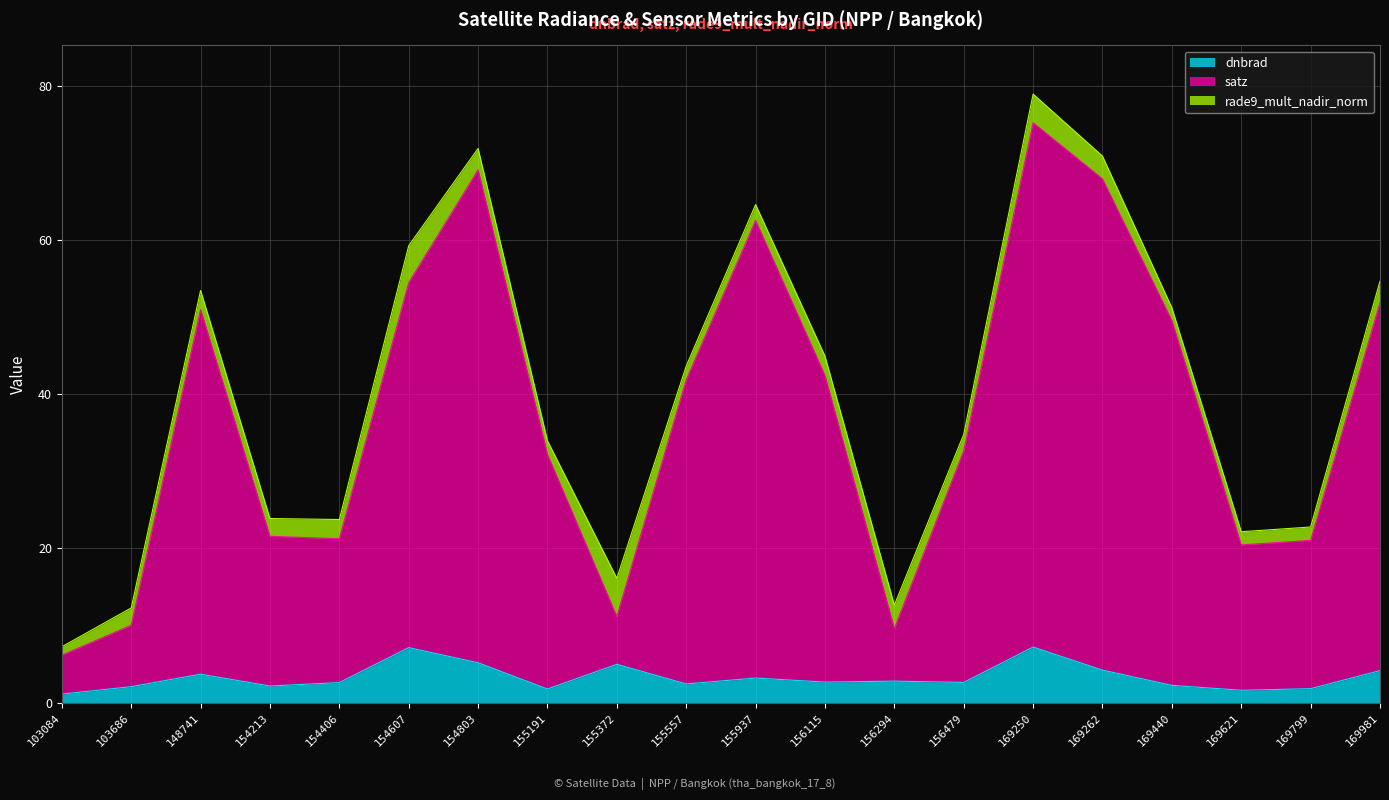

What are all the series names shown in the legend?

dnbrad, satz, rade9_mult_nadir_norm